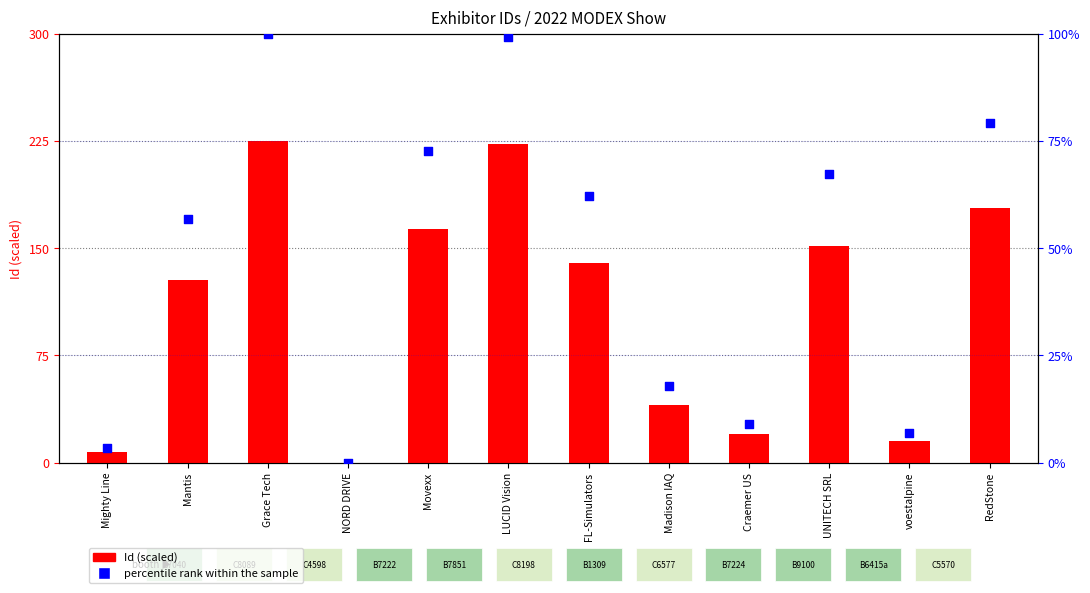

What is the total value across all series at Madison IAQ?

57.9